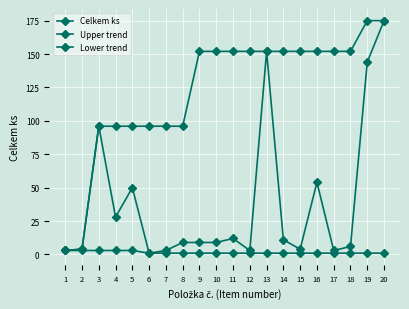

Which series changed the most between 6 and 9?

Upper trend